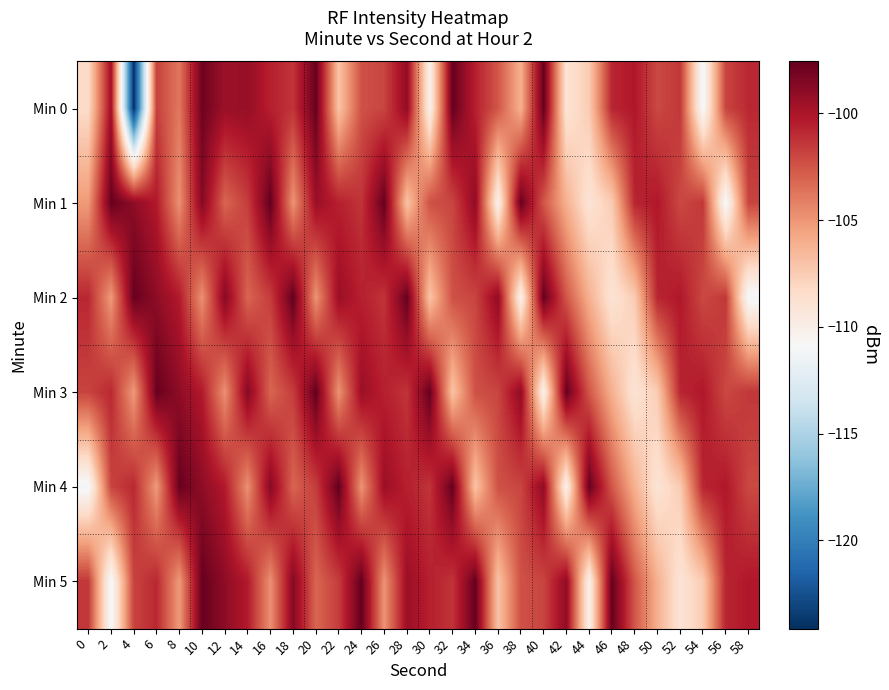

Which series has the widest spread of values?

Min 0